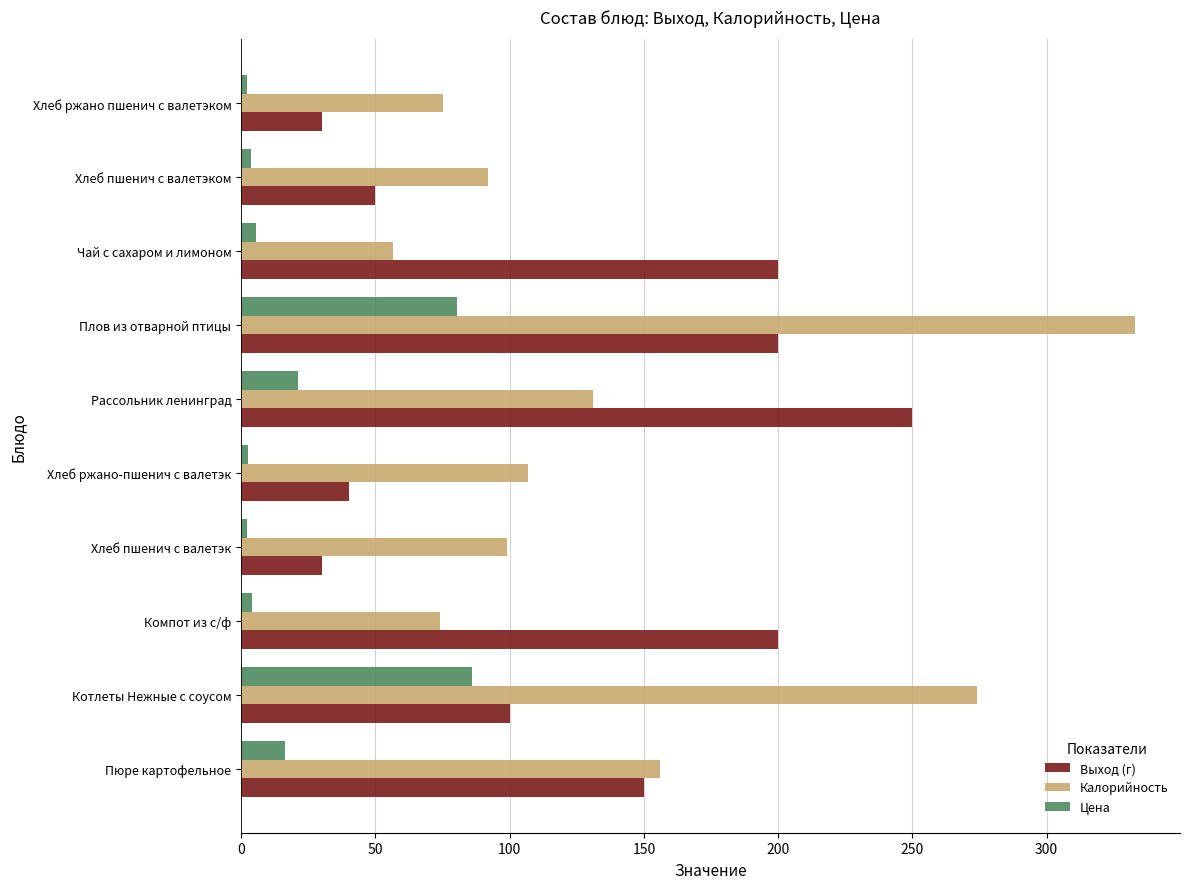

The value of Калорийность at Хлеб ржано пшенич с валетэком is 120.4. True or false?

False